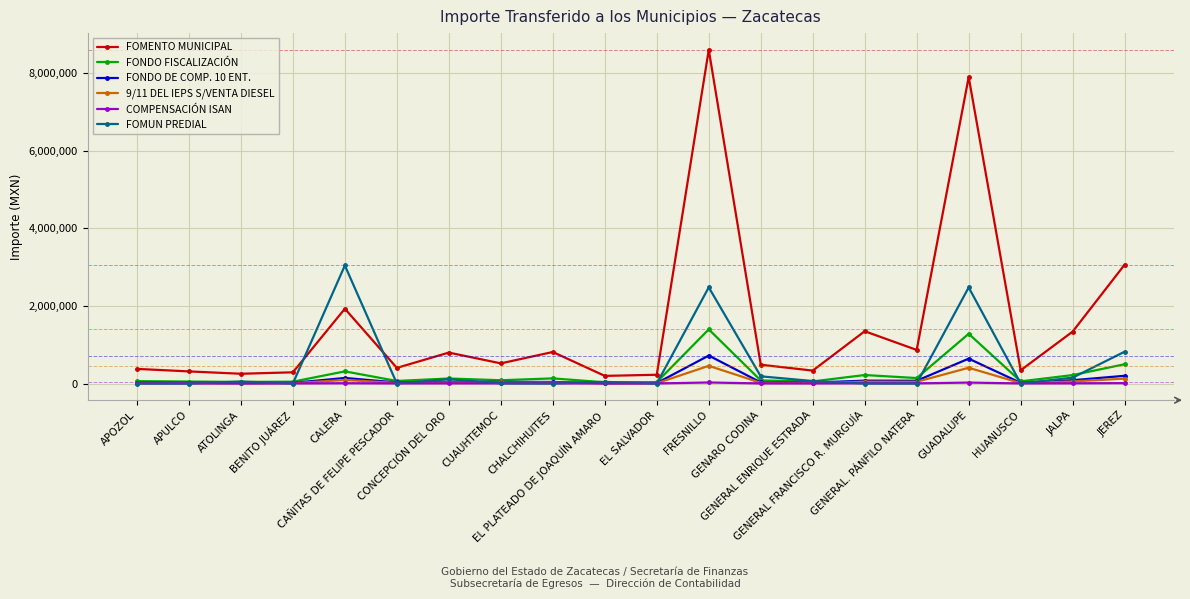

Which series has the largest total across all categories?

FOMENTO MUNICIPAL